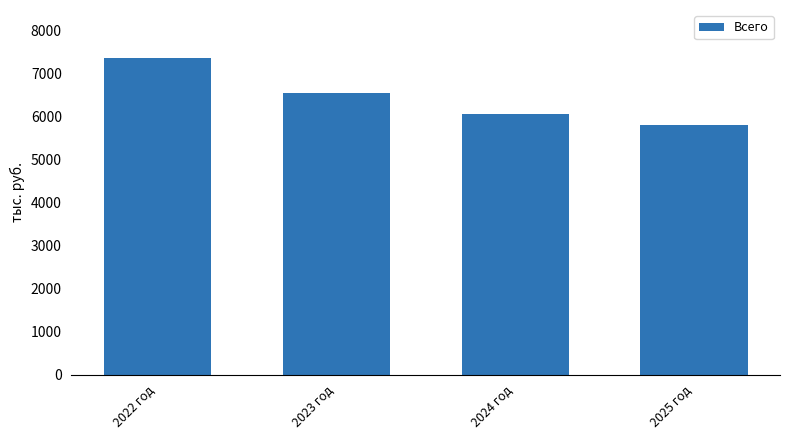

Does the chart contain stacked bars?

No